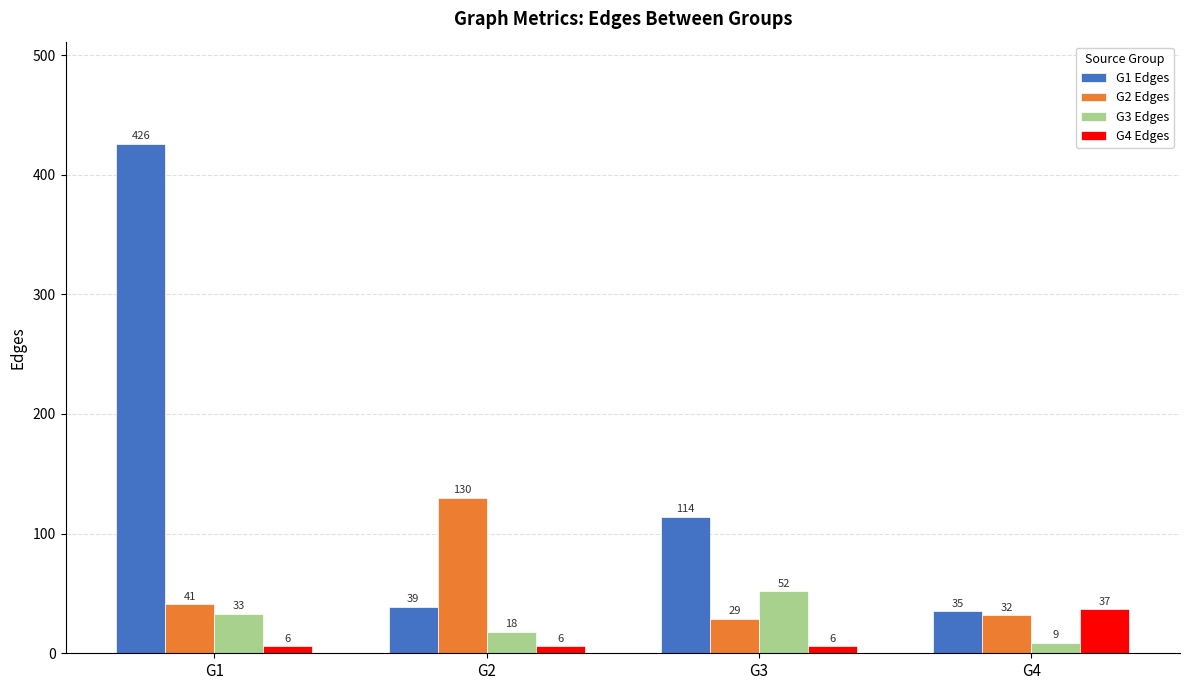

Count the number of data series in this chart.

4